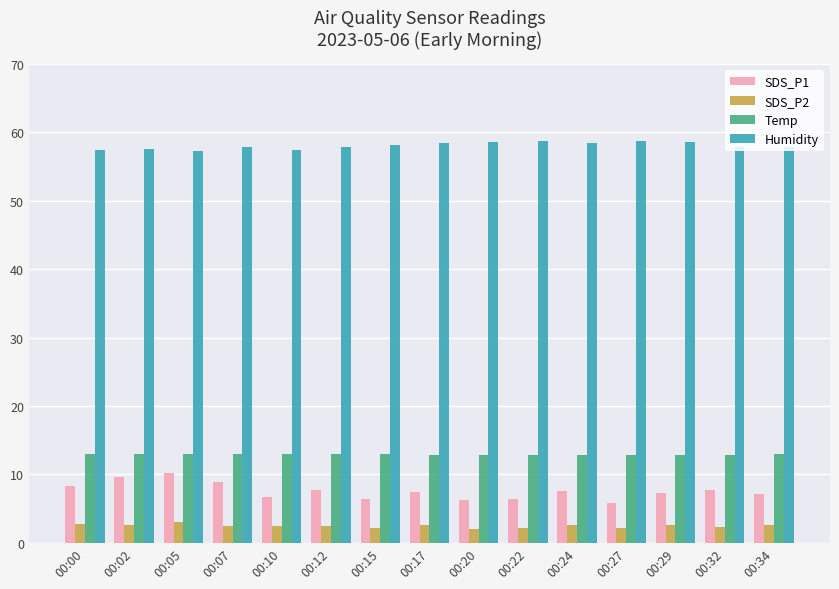

List the series in order of their peak value, highest first.

Humidity, Temp, SDS_P1, SDS_P2